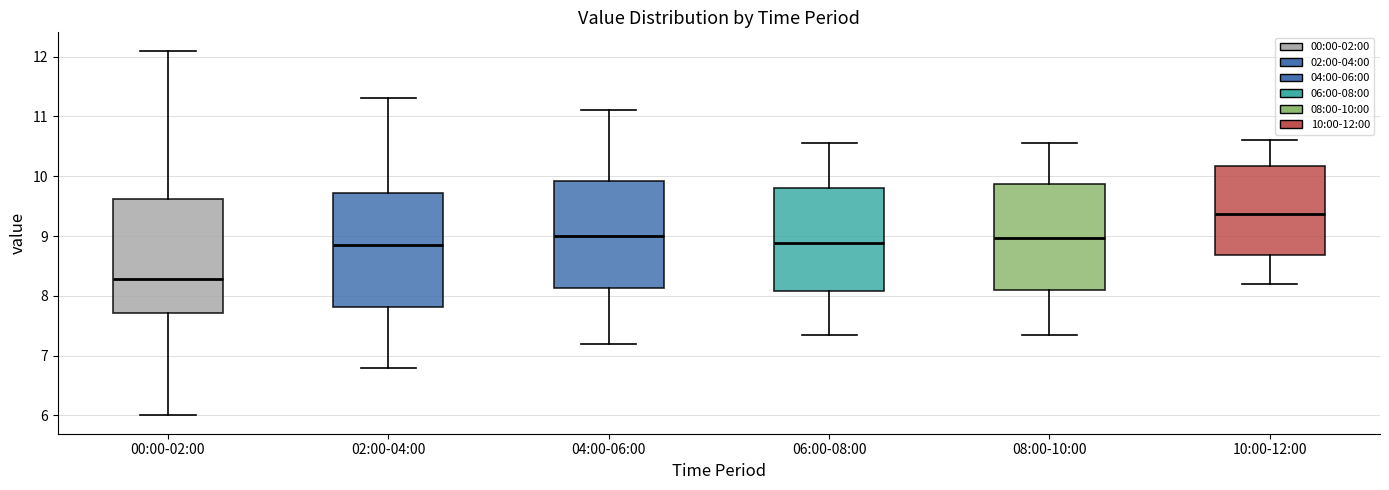

Reading left to right, read every box against the y-axis: the position of its median line, the range the box covers, and the ends of its whiskers. The values are not printed on the chart, so give them approximately, as read against the axis.

00:00-02:00: median 8.3, box 7.7 to 9.6, whiskers 6.0 to 12.1
02:00-04:00: median 8.9, box 7.8 to 9.7, whiskers 6.8 to 11.3
04:00-06:00: median 9.0, box 8.1 to 9.9, whiskers 7.2 to 11.1
06:00-08:00: median 8.9, box 8.1 to 9.8, whiskers 7.4 to 10.6
08:00-10:00: median 9.0, box 8.1 to 9.9, whiskers 7.4 to 10.6
10:00-12:00: median 9.4, box 8.7 to 10.2, whiskers 8.2 to 10.6